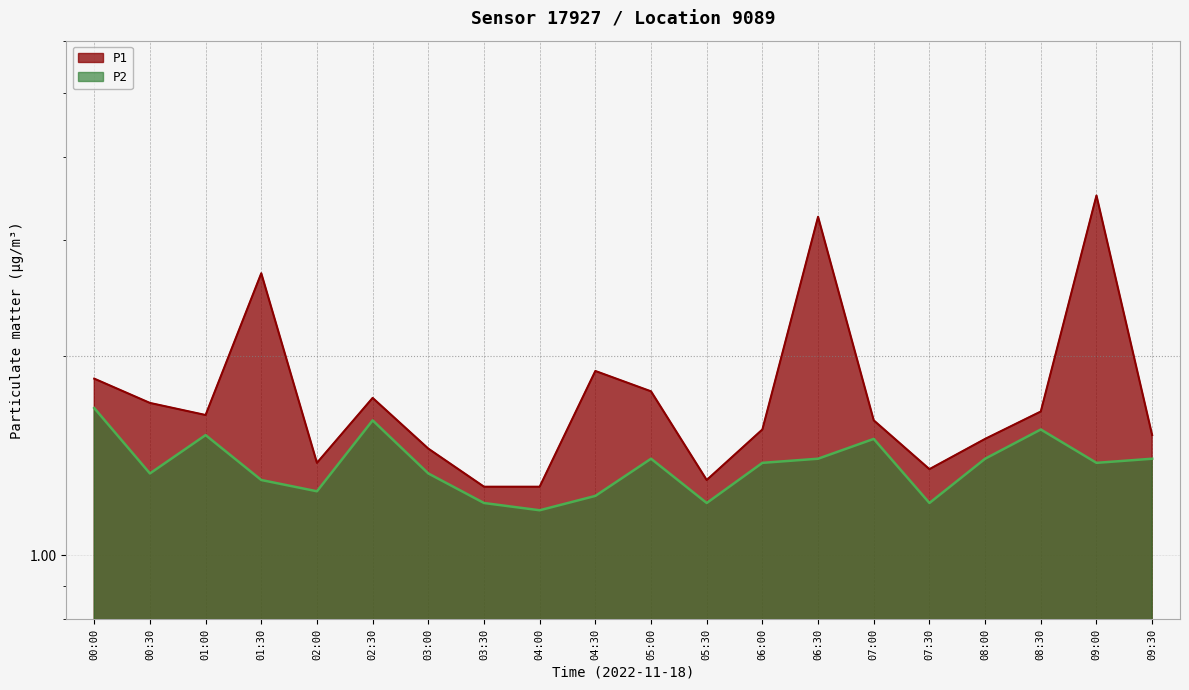

True or false: P1 and P2 intersect in this chart.

False